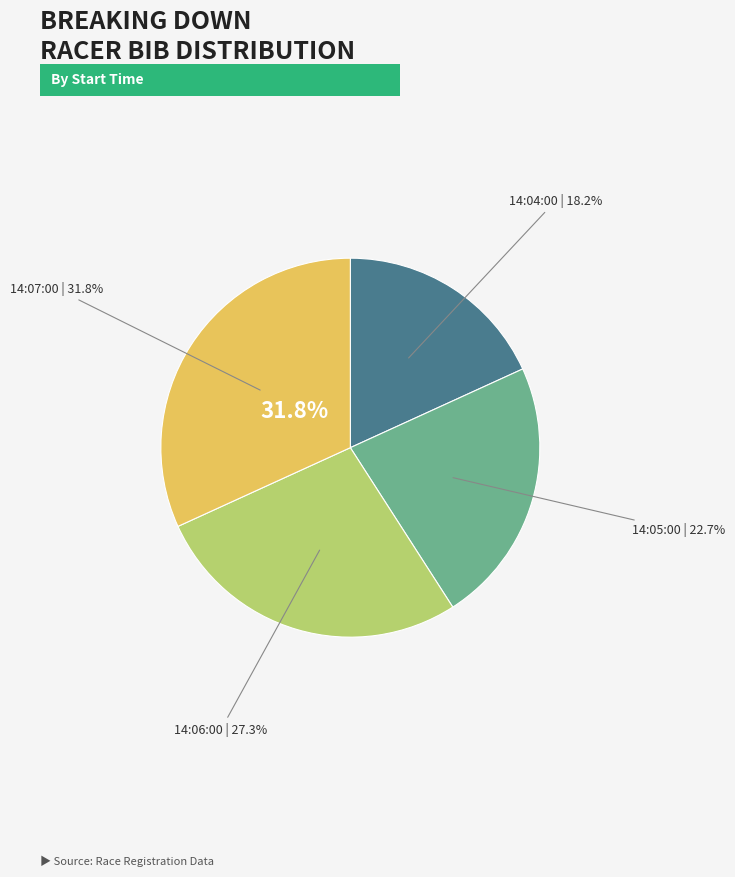

True or false: 14:06:00 accounts for 27% of the total.

True